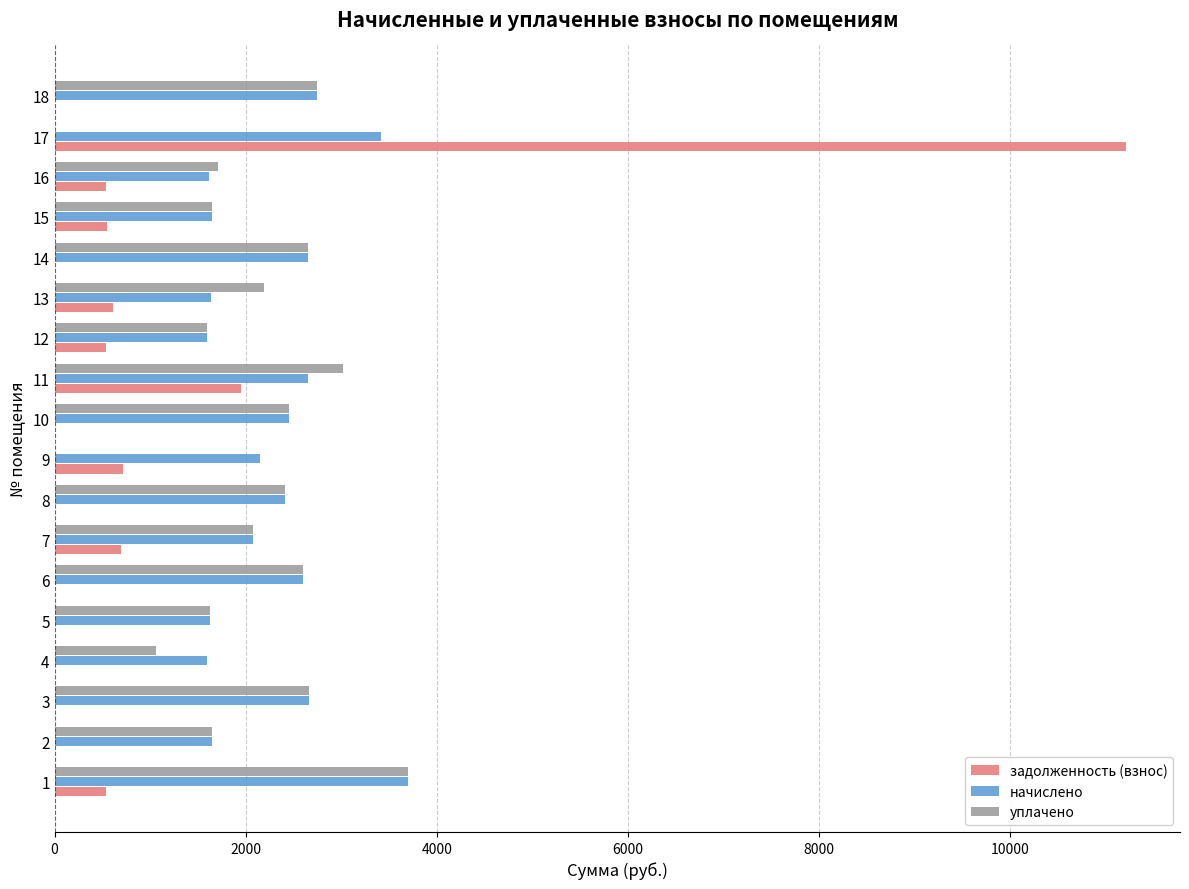

The value of начислено at 13 is 1640.7. True or false?

True